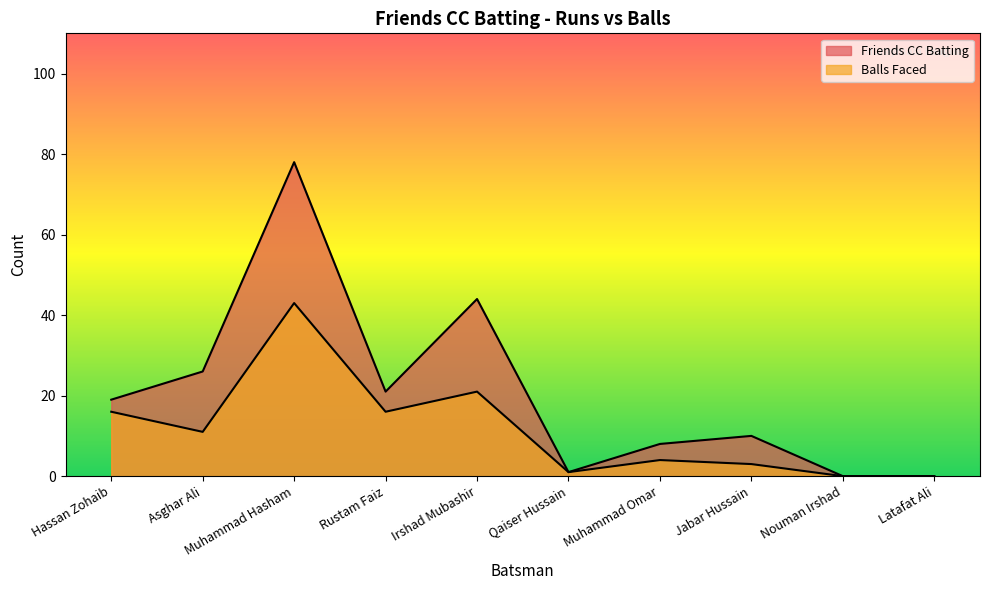

At how many categories does at least one series exceed 15?

5